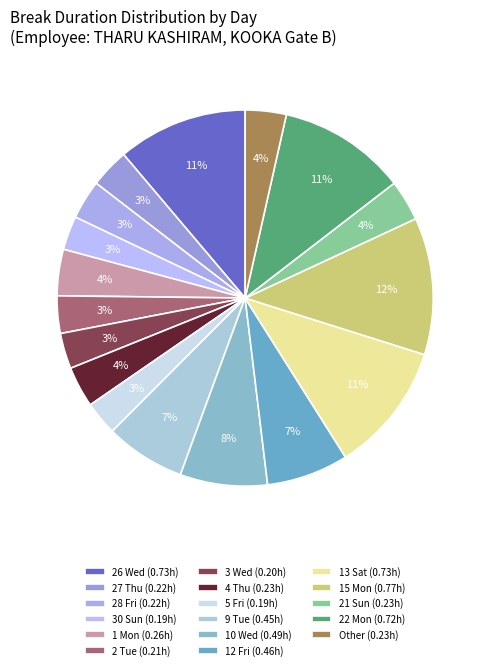

How many slices are in this pie chart?

17